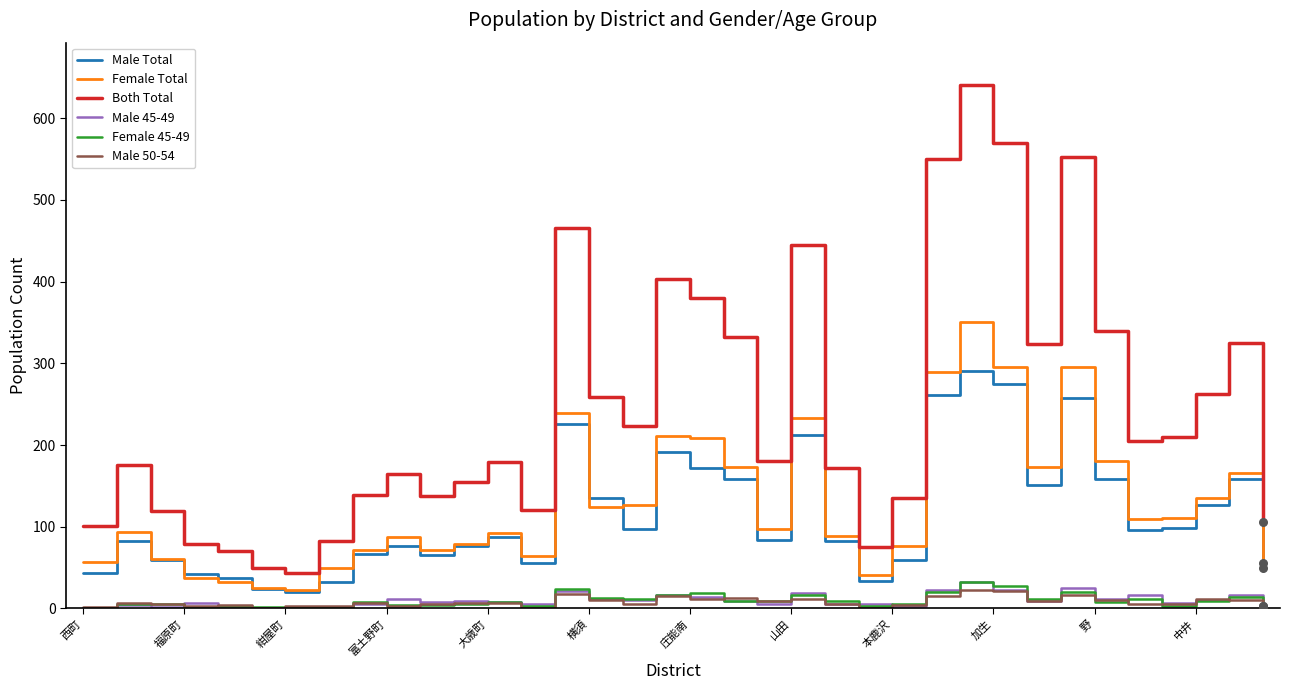

Which series has the widest spread of Y values?

Both Total